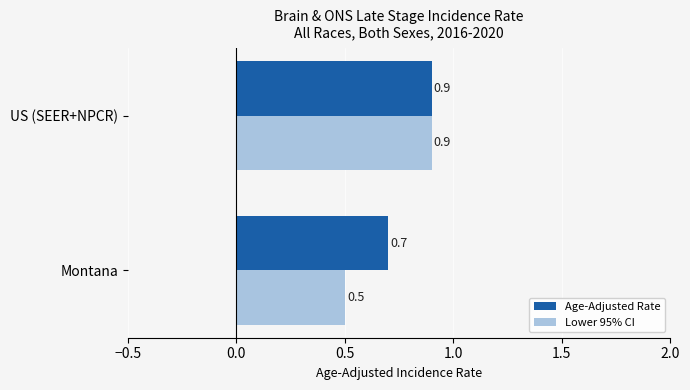

What is the sum of all Age-Adjusted Rate values?

1.6